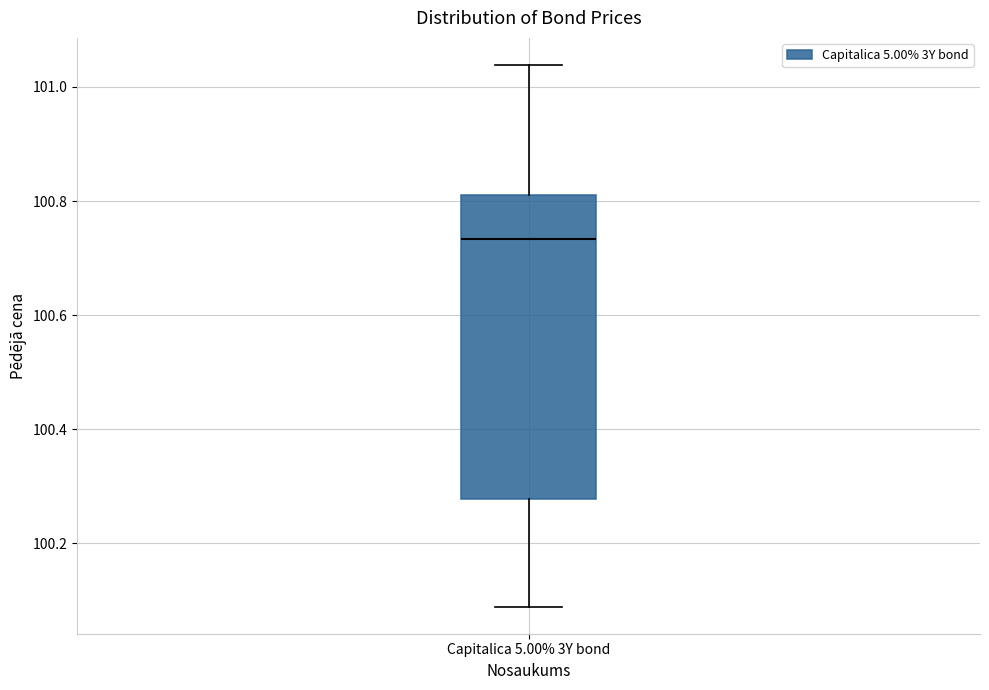

Transcribe this box plot: give where the median line is, the range the box spans, and where the two whiskers end, as read against the y-axis. The values are not printed on the chart, so give them approximately, as read against the axis.

median 100.74, box 100.28 to 100.80, whiskers 100.08 to 101.04